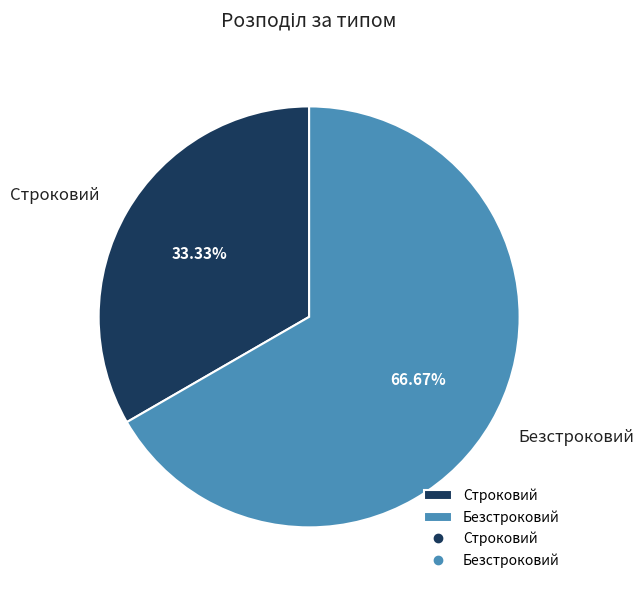

Which slice is the largest?

Безстроковий